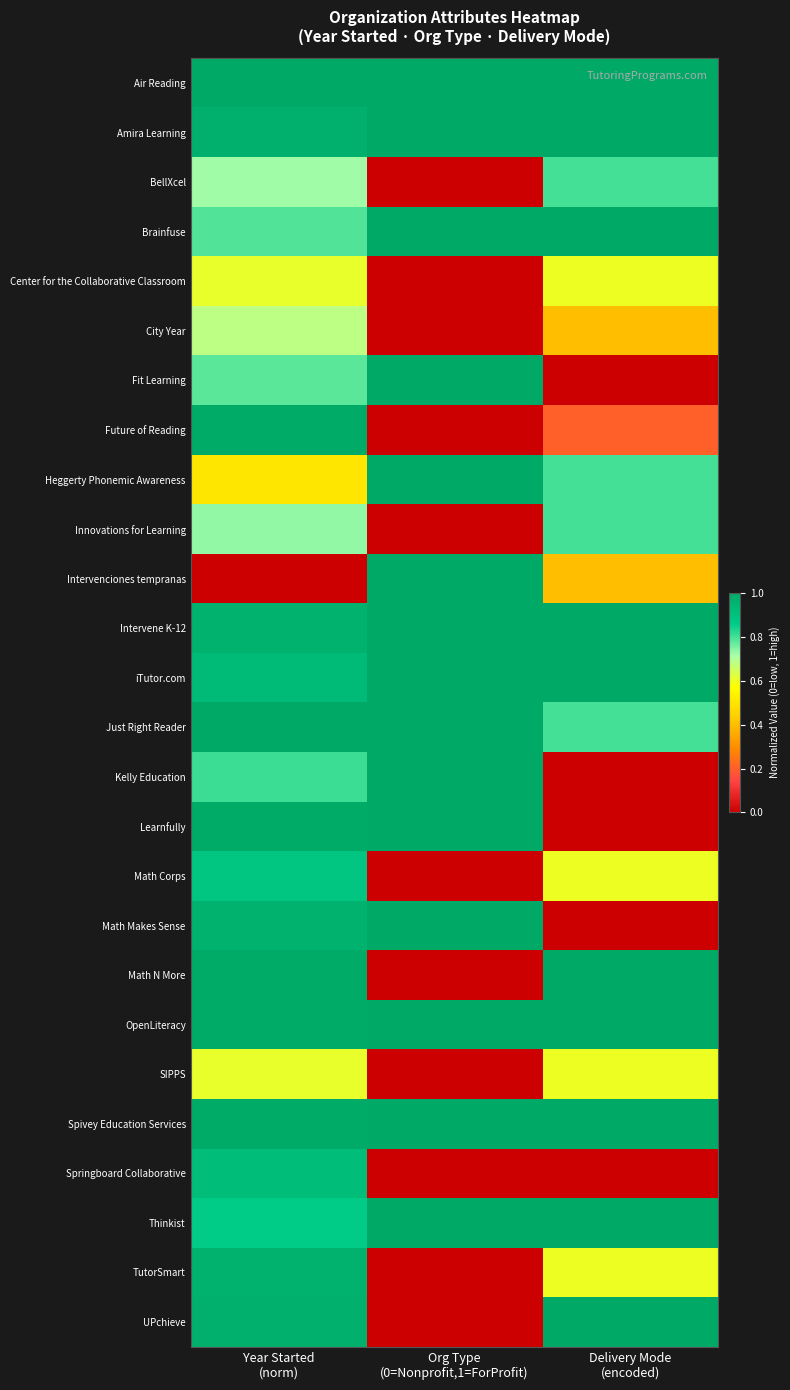

Reading left to right, transcribe all the data shown in this chart.

Air Reading: Year Started
(norm)=1.0	Org Type
(0=Nonprofit,1=ForProfit)=1.0	Delivery Mode
(encoded)=1.0
Amira Learning: Year Started
(norm)=1.0	Org Type
(0=Nonprofit,1=ForProfit)=1.0	Delivery Mode
(encoded)=1.0
BellXcel: Year Started
(norm)=0.7	Org Type
(0=Nonprofit,1=ForProfit)=0.0	Delivery Mode
(encoded)=0.8
Brainfuse: Year Started
(norm)=0.8	Org Type
(0=Nonprofit,1=ForProfit)=1.0	Delivery Mode
(encoded)=1.0
Center for the Collaborative Classroom: Year Started
(norm)=0.6	Org Type
(0=Nonprofit,1=ForProfit)=0.0	Delivery Mode
(encoded)=0.6
City Year: Year Started
(norm)=0.7	Org Type
(0=Nonprofit,1=ForProfit)=0.0	Delivery Mode
(encoded)=0.4
Fit Learning: Year Started
(norm)=0.8	Org Type
(0=Nonprofit,1=ForProfit)=1.0	Delivery Mode
(encoded)=0.0
Future of Reading: Year Started
(norm)=1.0	Org Type
(0=Nonprofit,1=ForProfit)=0.0	Delivery Mode
(encoded)=0.2
Heggerty Phonemic Awareness: Year Started
(norm)=0.5	Org Type
(0=Nonprofit,1=ForProfit)=1.0	Delivery Mode
(encoded)=0.8
Innovations for Learning: Year Started
(norm)=0.7	Org Type
(0=Nonprofit,1=ForProfit)=0.0	Delivery Mode
(encoded)=0.8
Intervenciones tempranas: Year Started
(norm)=0.0	Org Type
(0=Nonprofit,1=ForProfit)=1.0	Delivery Mode
(encoded)=0.4
Intervene K-12: Year Started
(norm)=1.0	Org Type
(0=Nonprofit,1=ForProfit)=1.0	Delivery Mode
(encoded)=1.0
iTutor.com: Year Started
(norm)=0.9	Org Type
(0=Nonprofit,1=ForProfit)=1.0	Delivery Mode
(encoded)=1.0
Just Right Reader: Year Started
(norm)=1.0	Org Type
(0=Nonprofit,1=ForProfit)=1.0	Delivery Mode
(encoded)=0.8
Kelly Education: Year Started
(norm)=0.8	Org Type
(0=Nonprofit,1=ForProfit)=1.0	Delivery Mode
(encoded)=0.0
Learnfully: Year Started
(norm)=1.0	Org Type
(0=Nonprofit,1=ForProfit)=1.0	Delivery Mode
(encoded)=0.0
Math Corps: Year Started
(norm)=0.9	Org Type
(0=Nonprofit,1=ForProfit)=0.0	Delivery Mode
(encoded)=0.6
Math Makes Sense: Year Started
(norm)=1.0	Org Type
(0=Nonprofit,1=ForProfit)=1.0	Delivery Mode
(encoded)=0.0
Math N More: Year Started
(norm)=1.0	Org Type
(0=Nonprofit,1=ForProfit)=0.0	Delivery Mode
(encoded)=1.0
OpenLiteracy: Year Started
(norm)=1.0	Org Type
(0=Nonprofit,1=ForProfit)=1.0	Delivery Mode
(encoded)=1.0
SIPPS: Year Started
(norm)=0.6	Org Type
(0=Nonprofit,1=ForProfit)=0.0	Delivery Mode
(encoded)=0.6
Spivey Education Services: Year Started
(norm)=1.0	Org Type
(0=Nonprofit,1=ForProfit)=1.0	Delivery Mode
(encoded)=1.0
Springboard Collaborative: Year Started
(norm)=0.9	Org Type
(0=Nonprofit,1=ForProfit)=0.0	Delivery Mode
(encoded)=0.0
Thinkist: Year Started
(norm)=0.9	Org Type
(0=Nonprofit,1=ForProfit)=1.0	Delivery Mode
(encoded)=1.0
TutorSmart: Year Started
(norm)=1.0	Org Type
(0=Nonprofit,1=ForProfit)=0.0	Delivery Mode
(encoded)=0.6
UPchieve: Year Started
(norm)=1.0	Org Type
(0=Nonprofit,1=ForProfit)=0.0	Delivery Mode
(encoded)=1.0